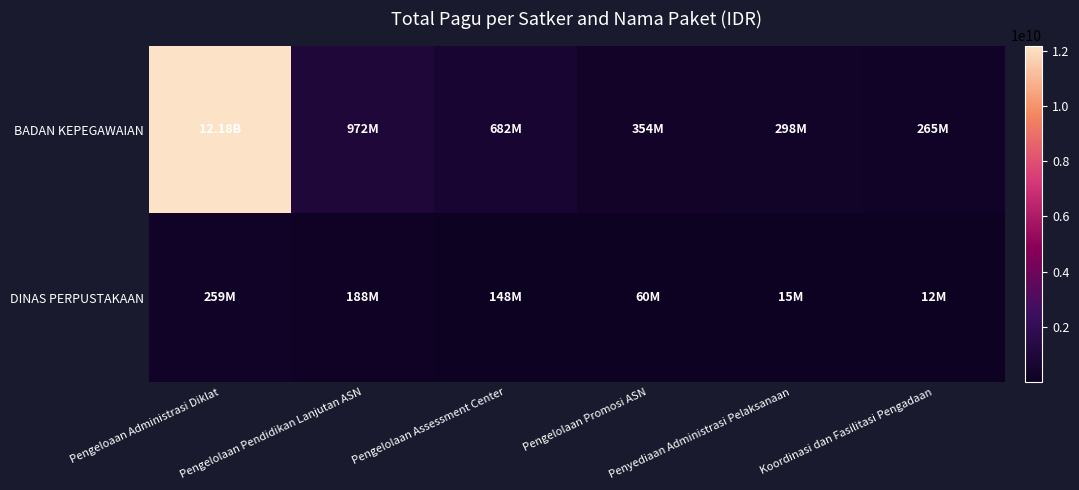

At which category does the chart reach its minimum across all series?

Koordinasi dan Fasilitasi Pengadaan